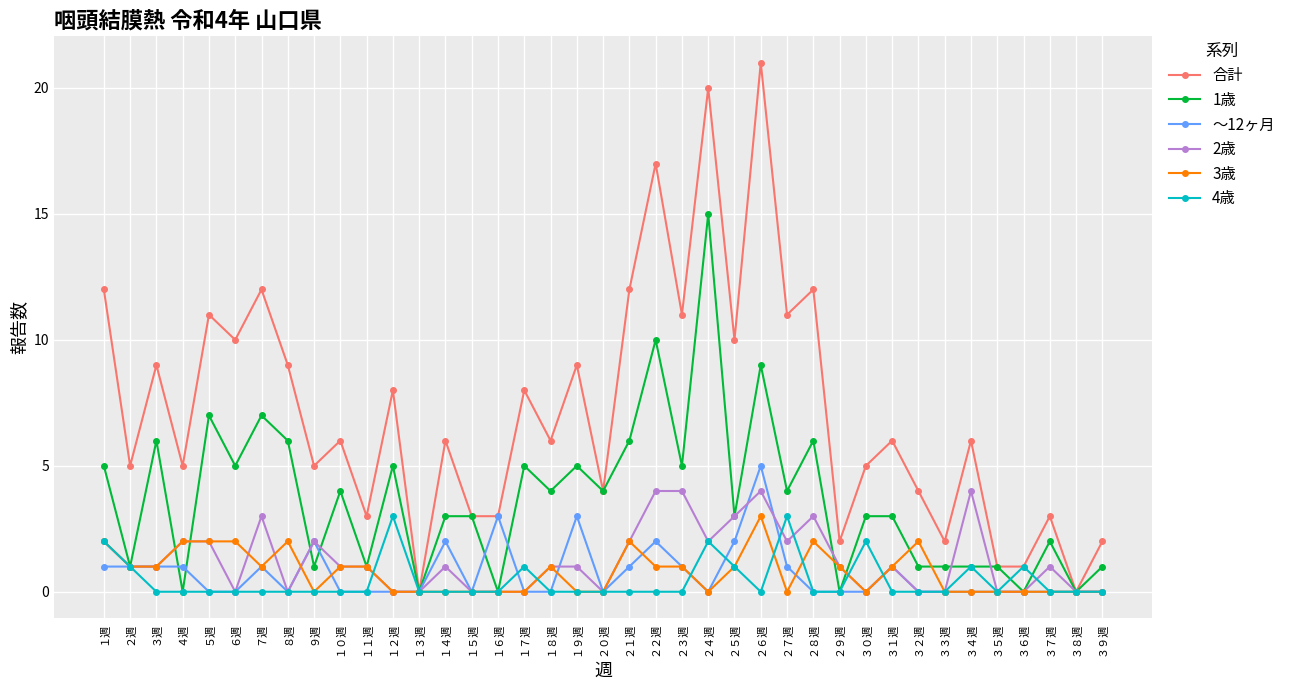

What is the spread (max minus min) of values at ３６週?

1